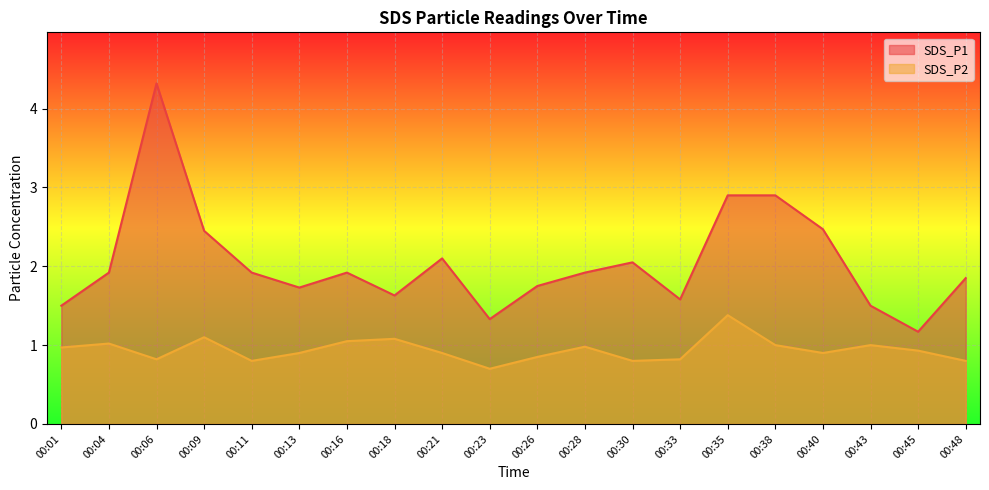

What is the difference between the SDS_P2 values at 00:09 and 00:28?

0.1